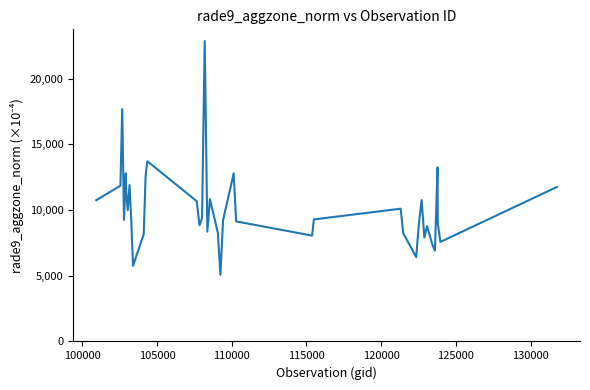

What is the smallest value displayed?

5071.0